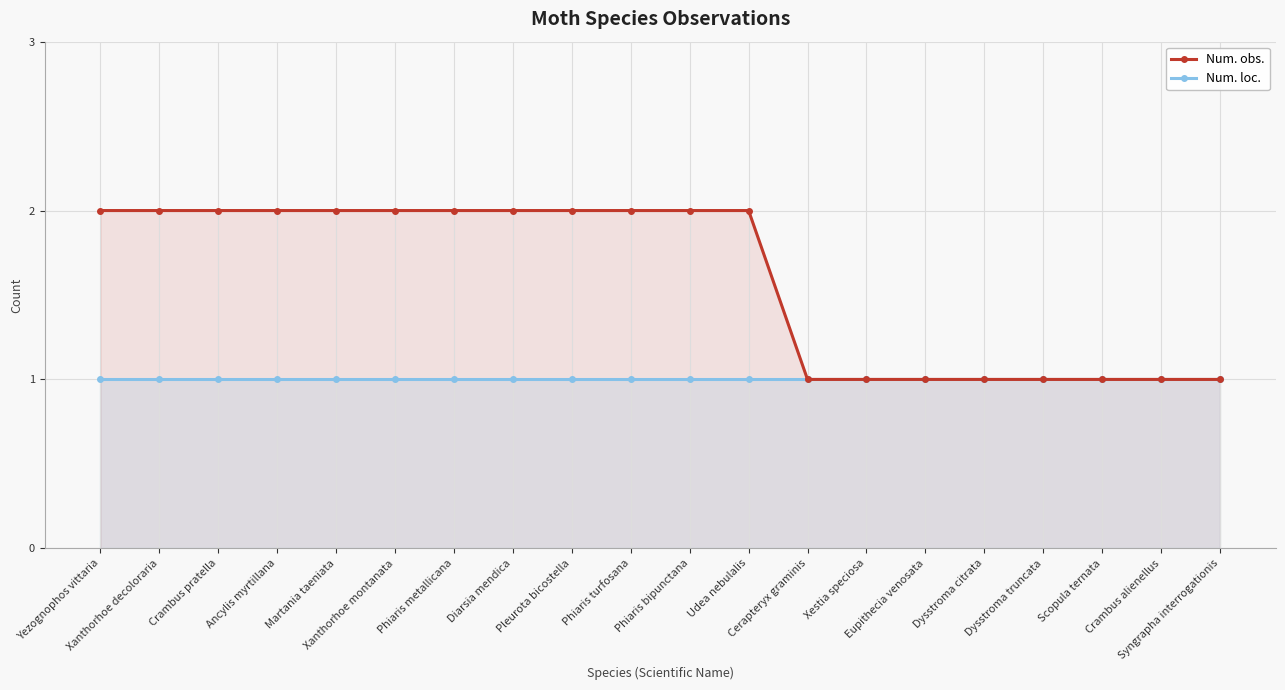

What is the sum of all Num. obs. values?

32